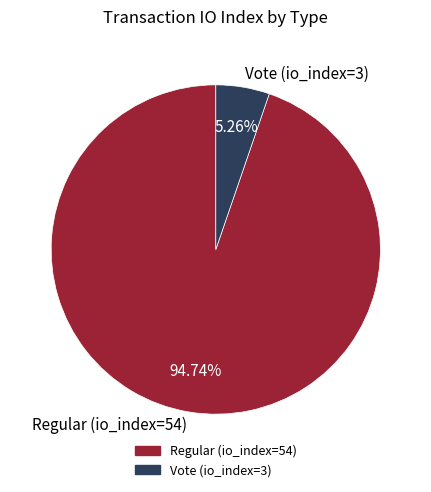

To the nearest percent, what portion does Vote (io_index=3) represent?

5%